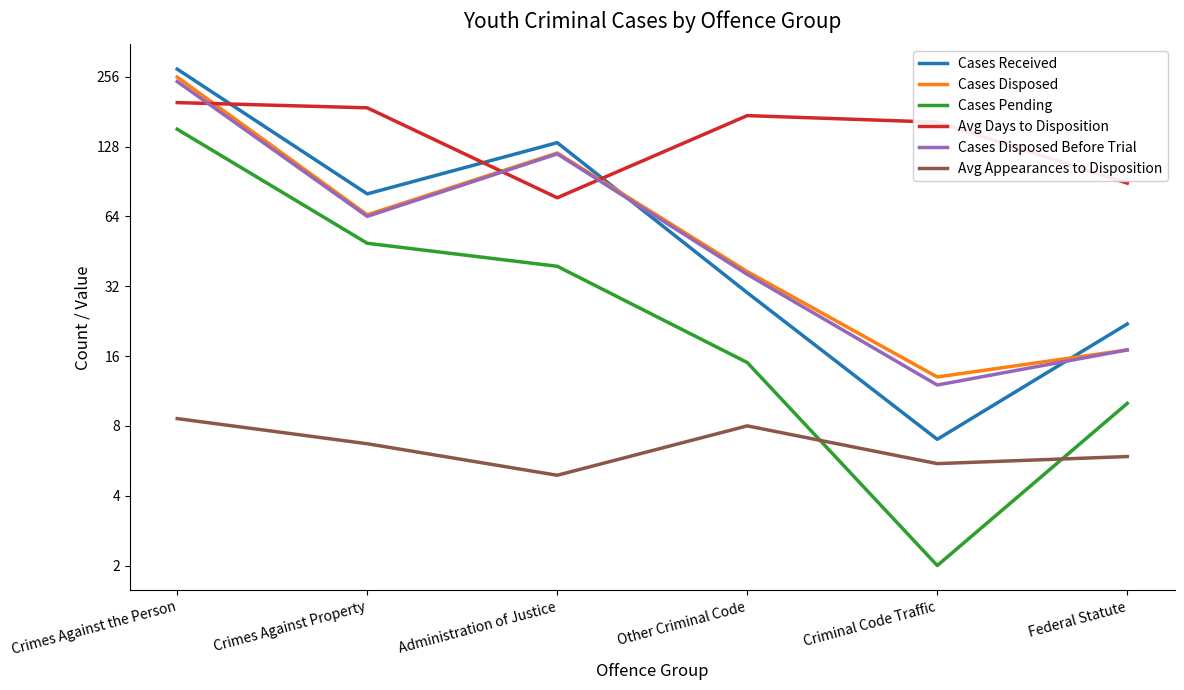

In Cases Disposed, how many points are higher than both neighbors (excluding endpoints)?

1